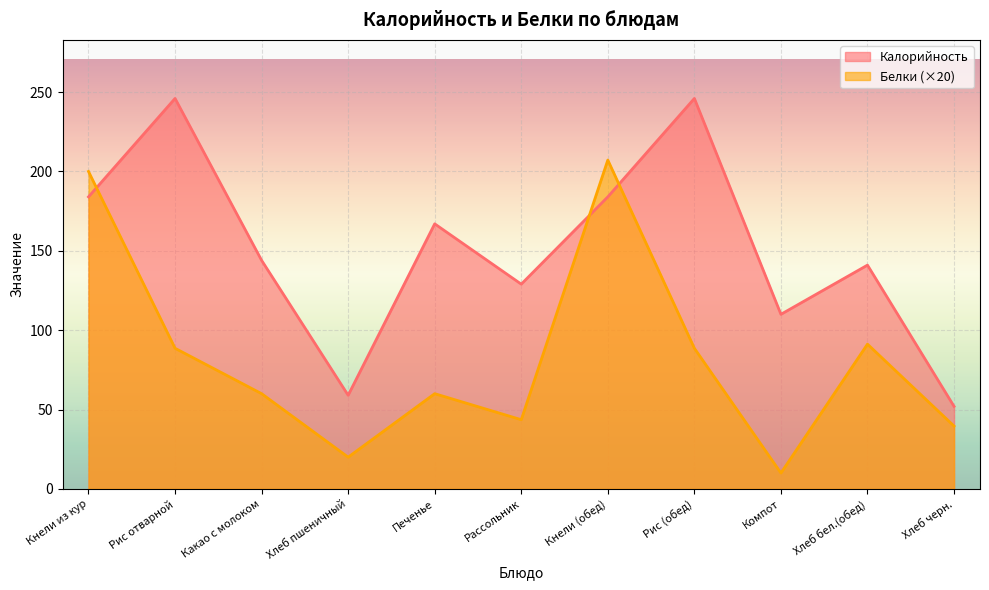

What is the difference between the Калорийность values at Кнели (обед) and Рассольник?

55.0